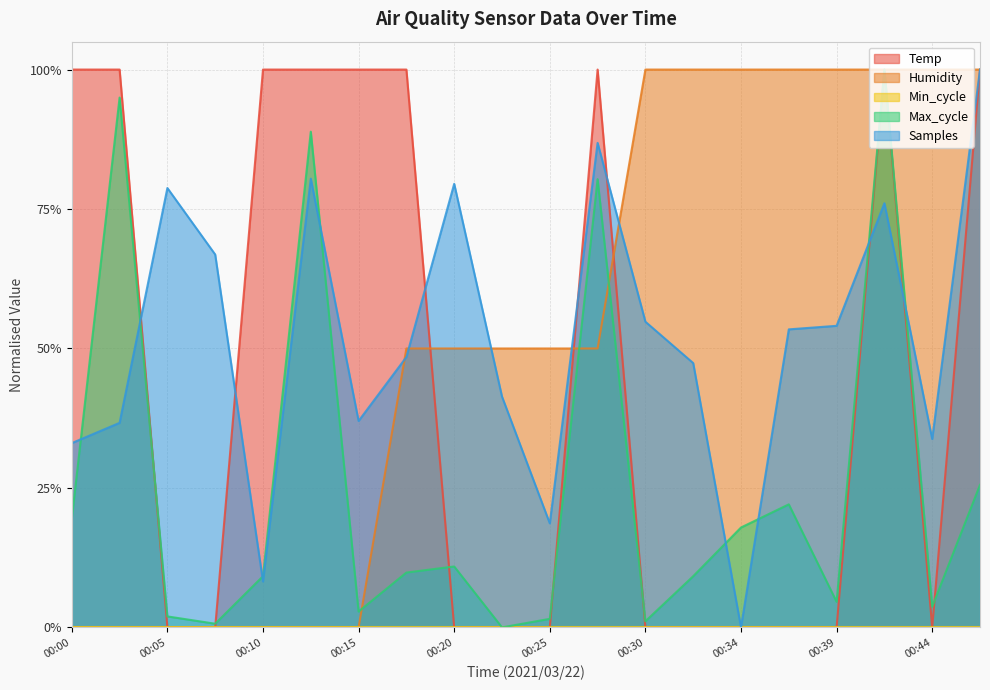

What is the average value of the Max_cycle series?

0.3